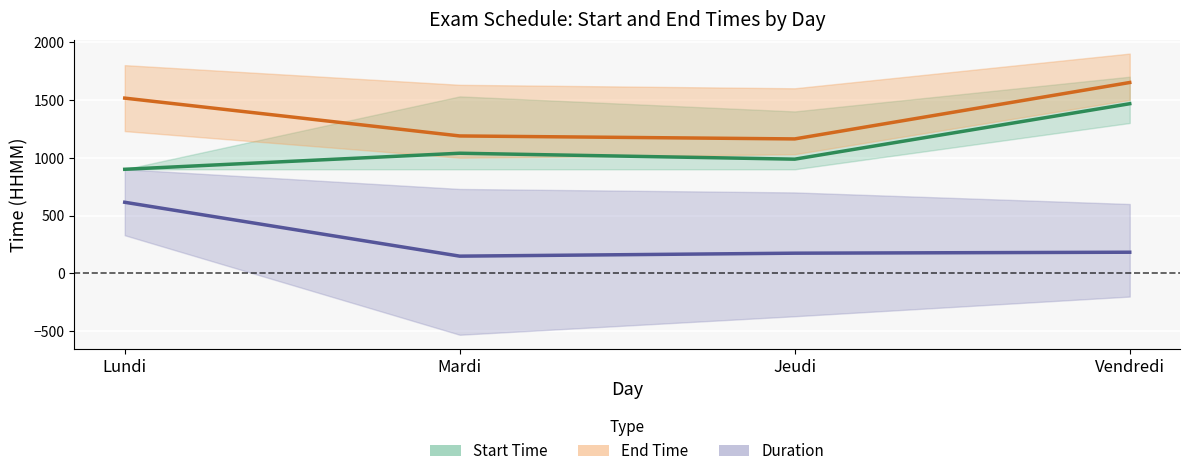

Which series has the largest range (max minus min)?

Start Time (mean)